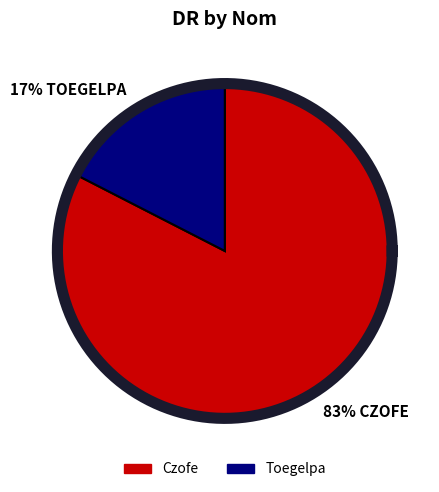

Which slice is the smallest?

Toegelpa